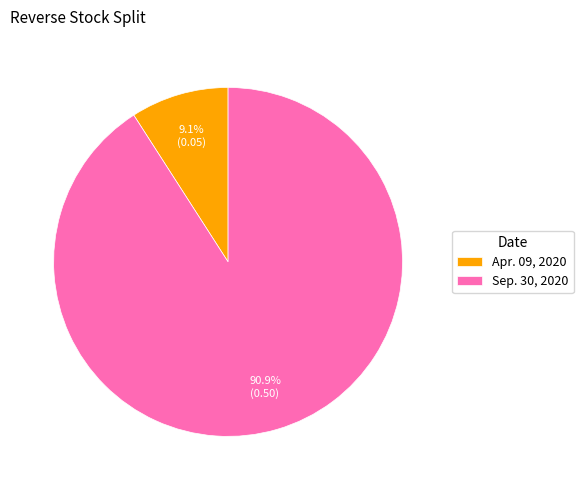

To the nearest percent, what is the combined percentage of Sep. 30, 2020 and Apr. 09, 2020?

100%